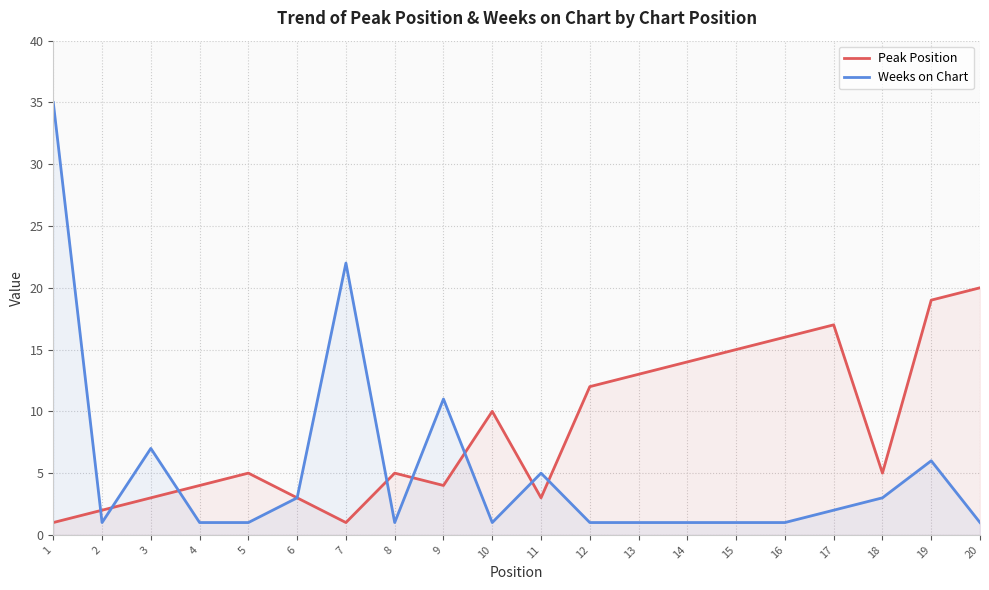

Is the value of Weeks on Chart at 19 greater than the value of Peak Position at 17?

No